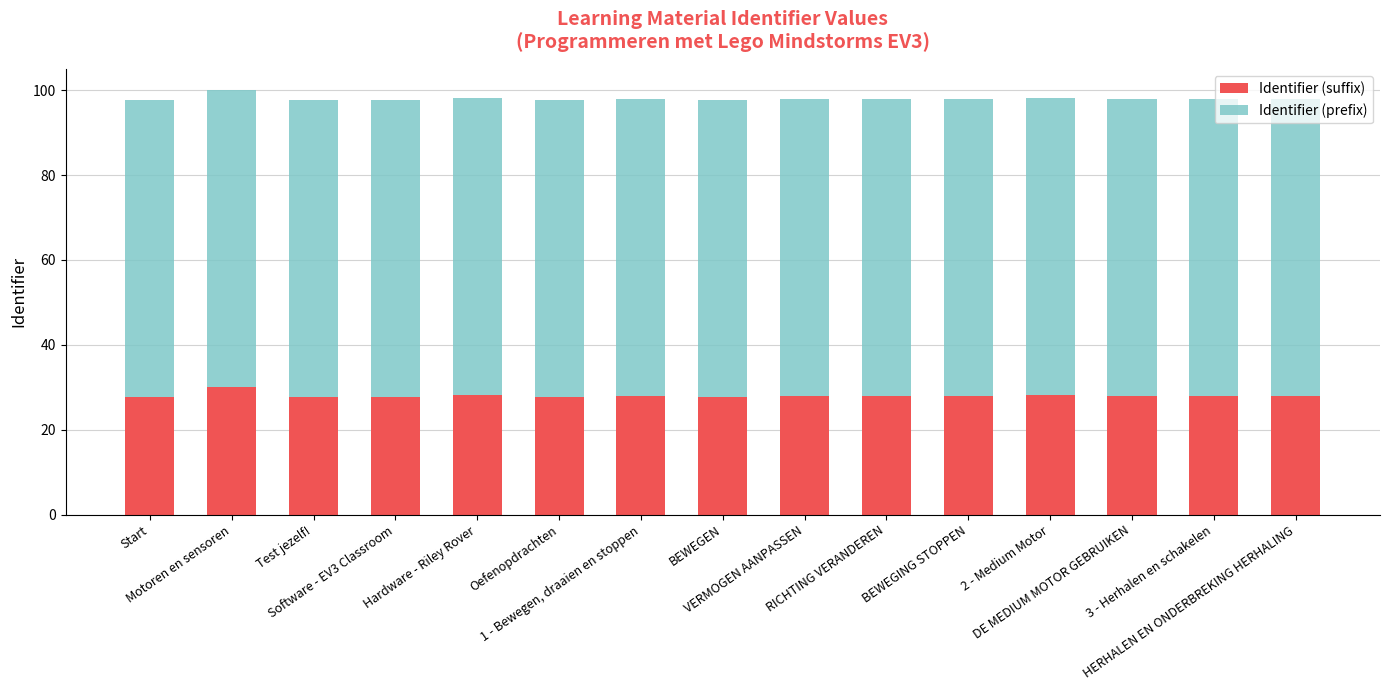

How many bars are there in total?

15